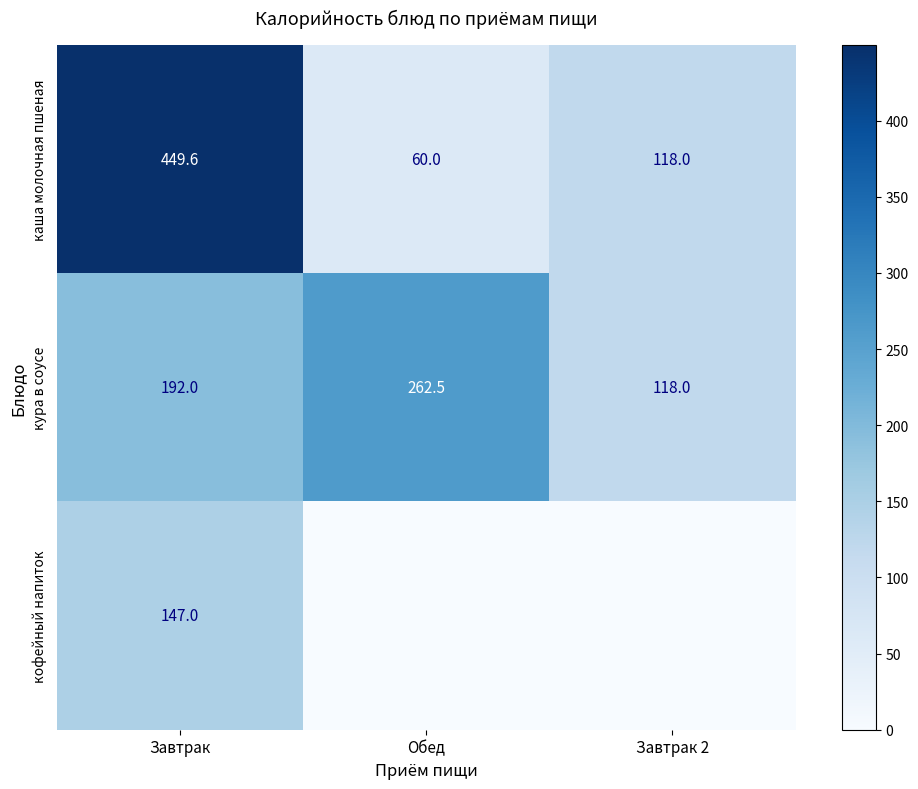

Rank the categories by кура в соусе value from lowest to highest.

Завтрак 2, Завтрак, Обед